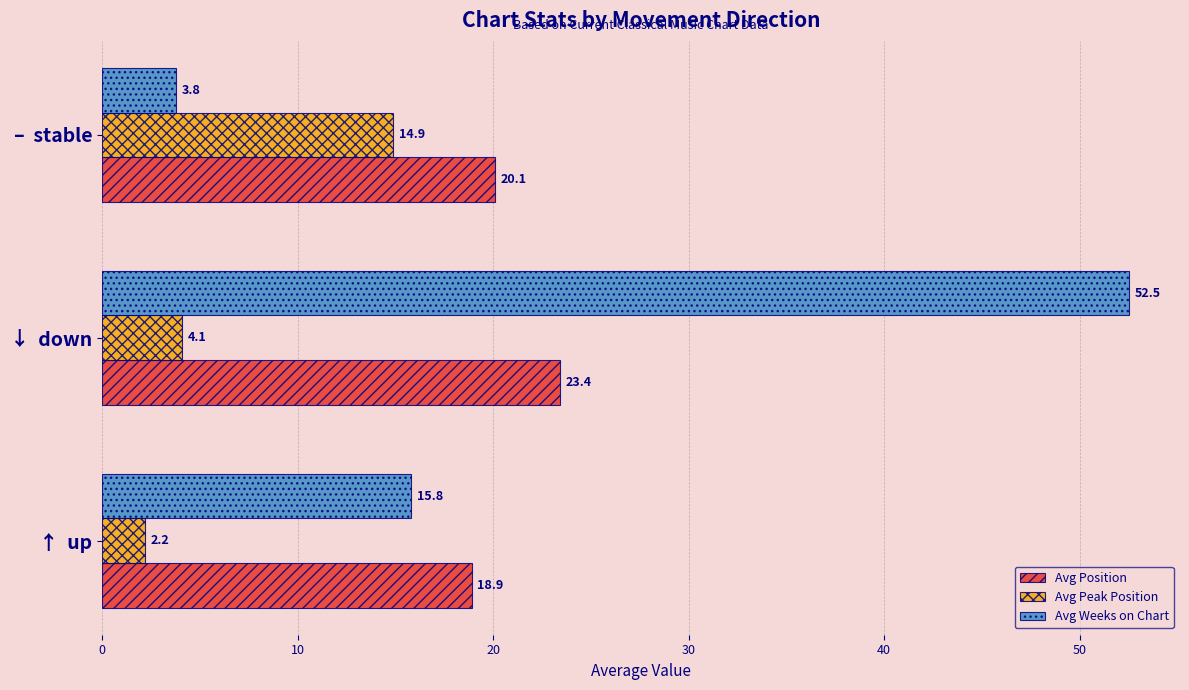

List the series in order of their overall mean, highest first.

Avg Weeks on Chart, Avg Position, Avg Peak Position